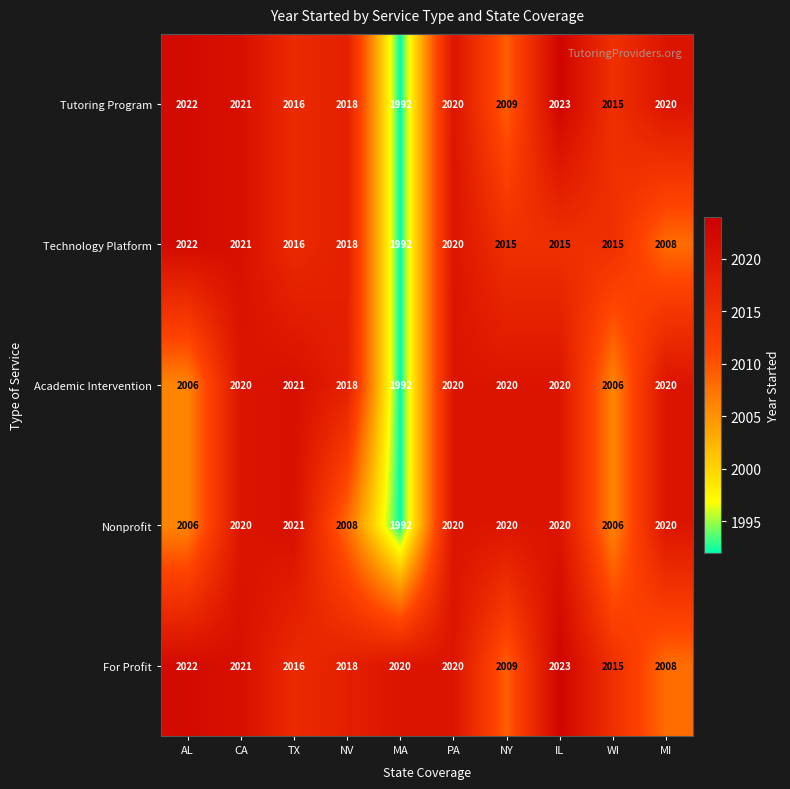

Count the number of data series in this chart.

5